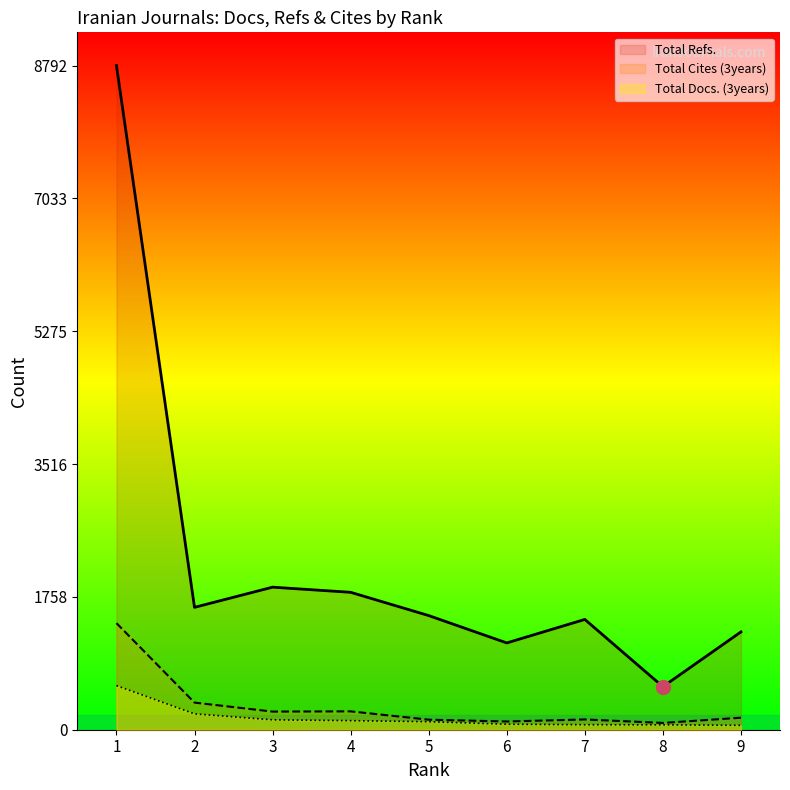

List the labels in order of Total Docs. (3years) value, largest first.

1, 2, 3, 4, 5, 6, 7, 8, 9